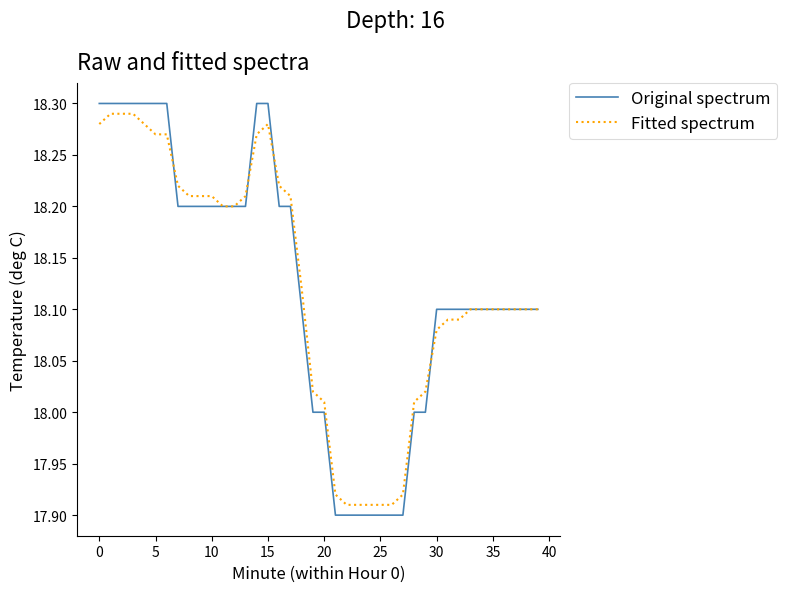

Which series has the largest range (max minus min)?

Original spectrum